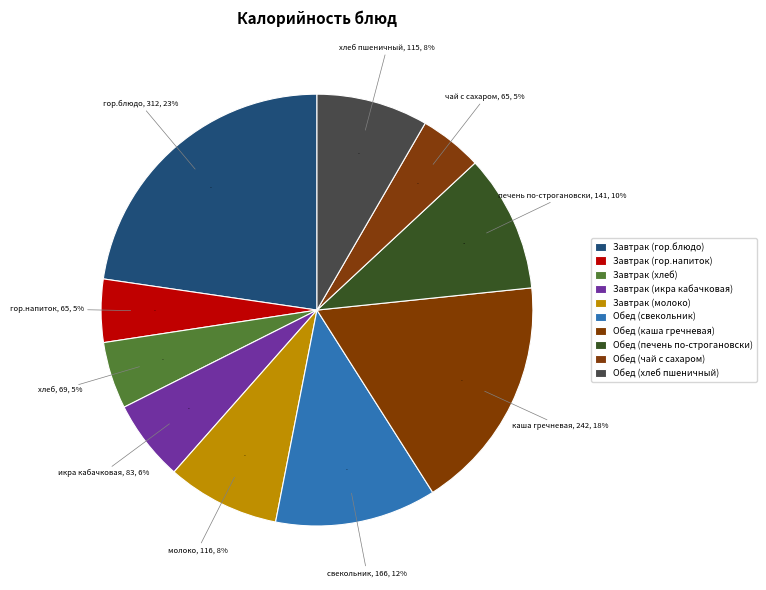

How many slices are in this pie chart?

10